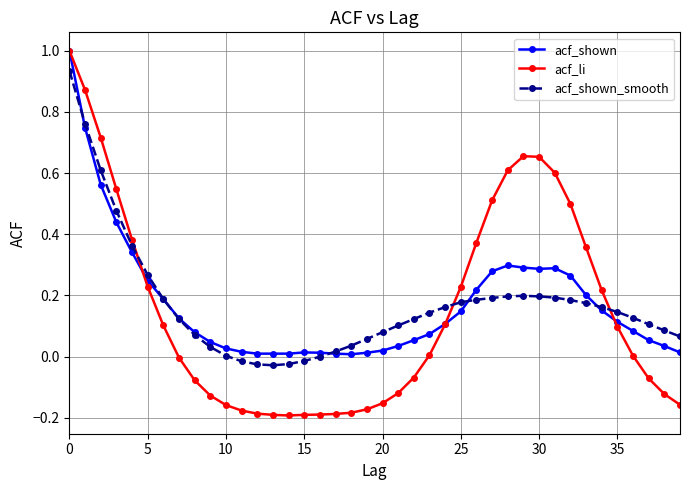

True or false: acf_shown_smooth has more than 0 interior local peaks.

True